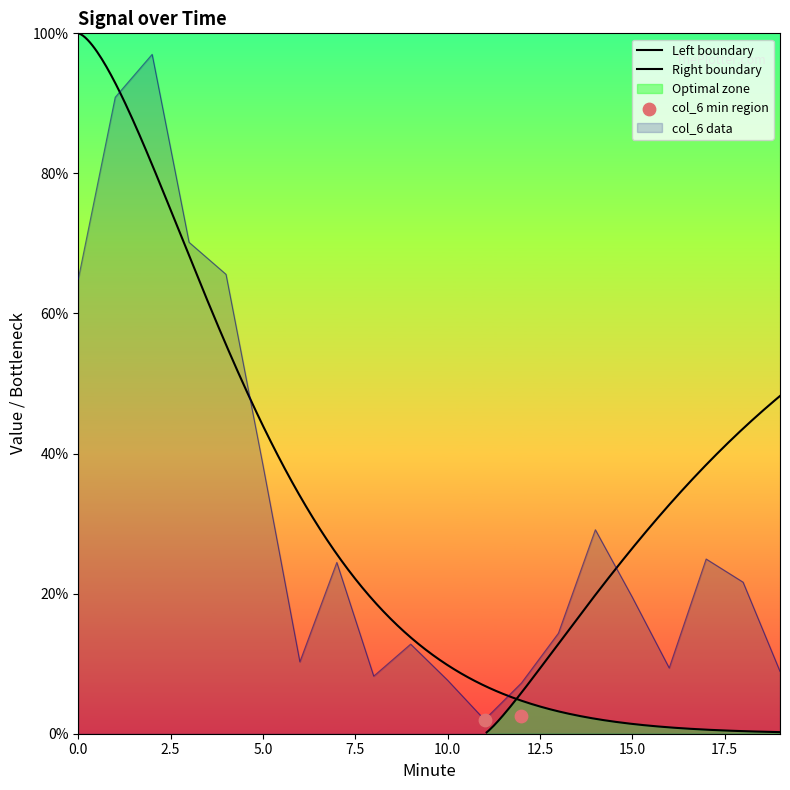

Approximately how many times larger is the value at 12 compared to 4?

0.1